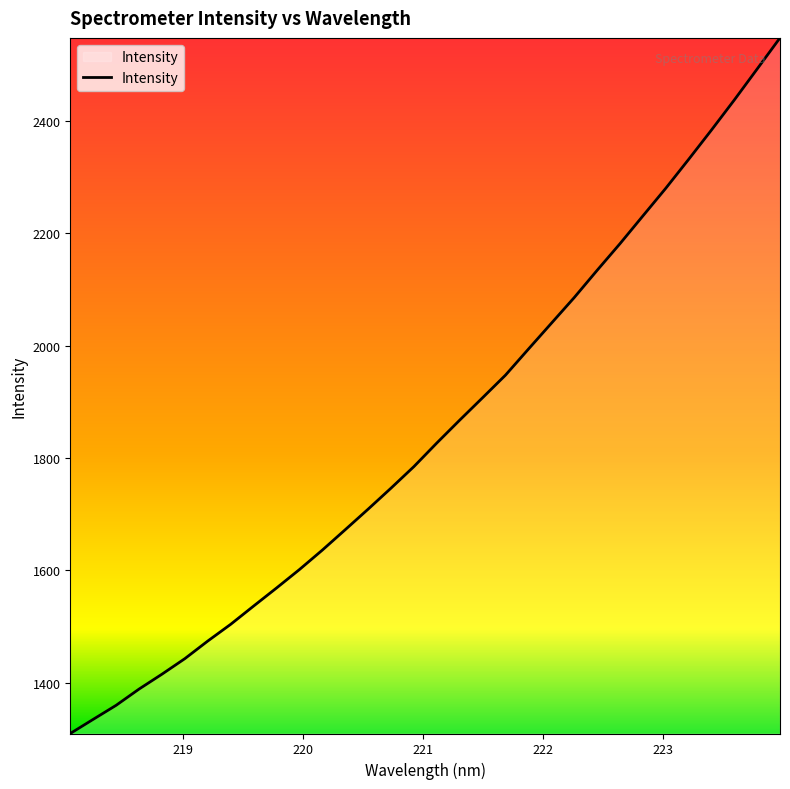

What is the minimum value shown in the chart?

1309.8